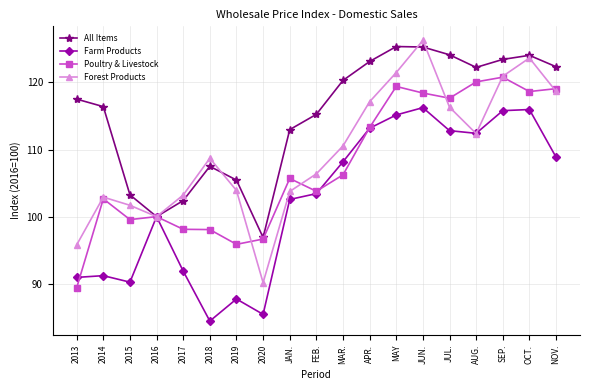

Which series has the largest range (max minus min)?

Forest Products